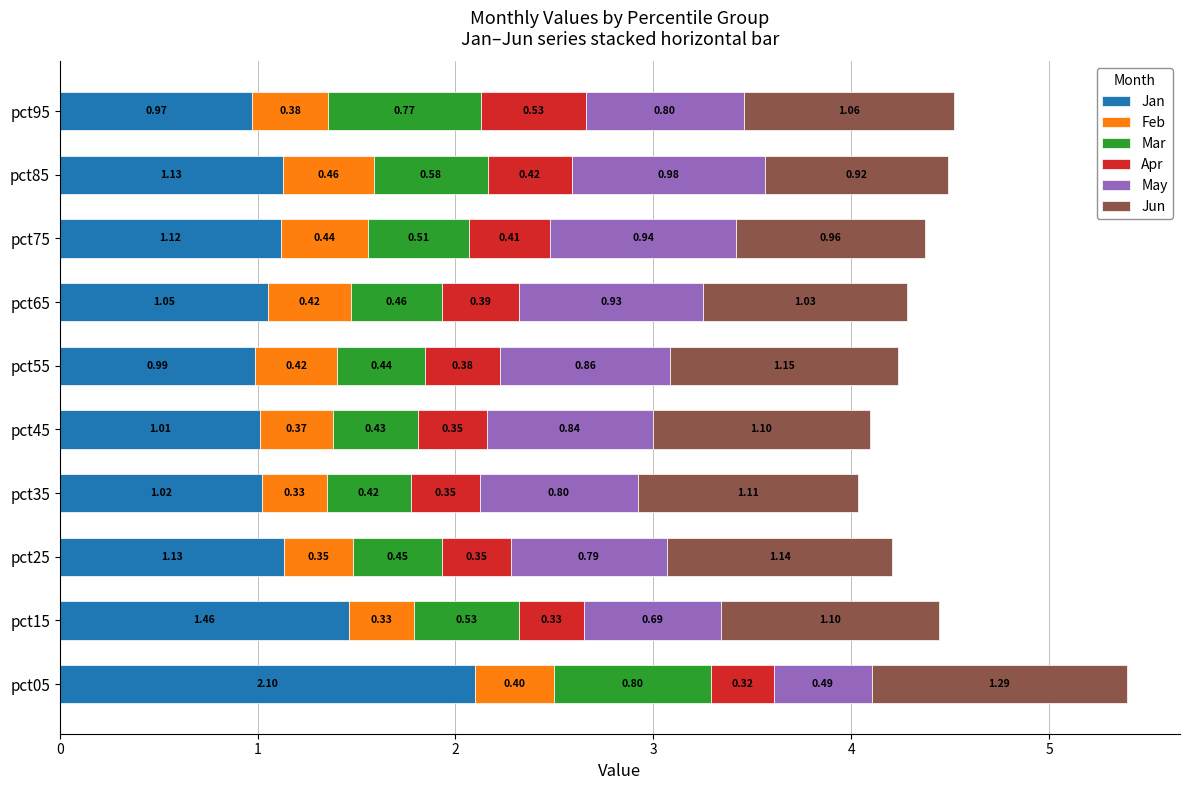

What is the sum of all Jan values?

12.0